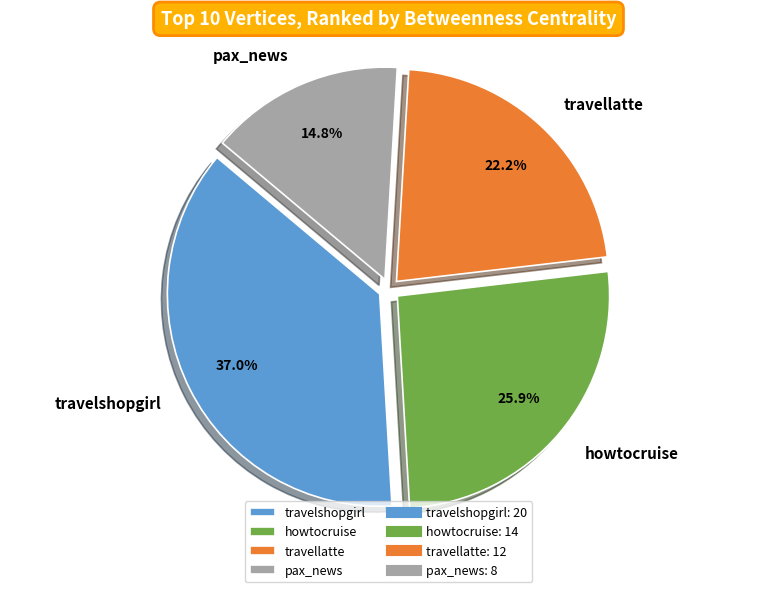

What is the ratio of the value at travellatte to the value at howtocruise?

0.9